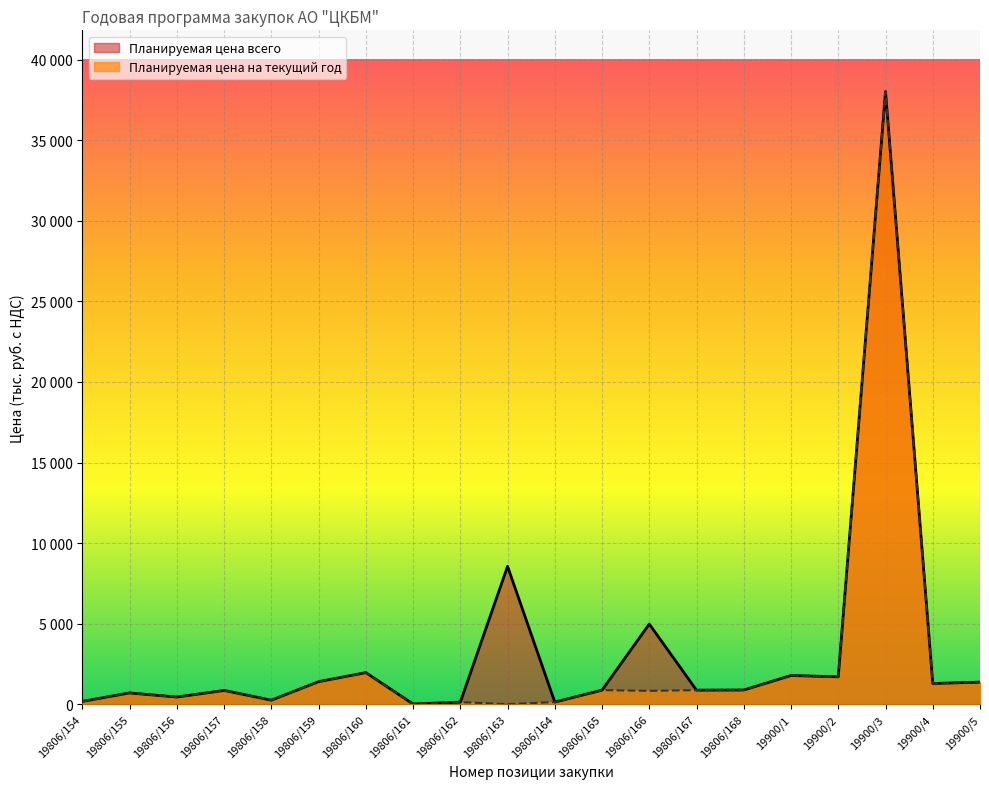

Rank the series by their maximum value, from lowest to highest.

Планируемая цена всего, Планируемая цена на текущий год